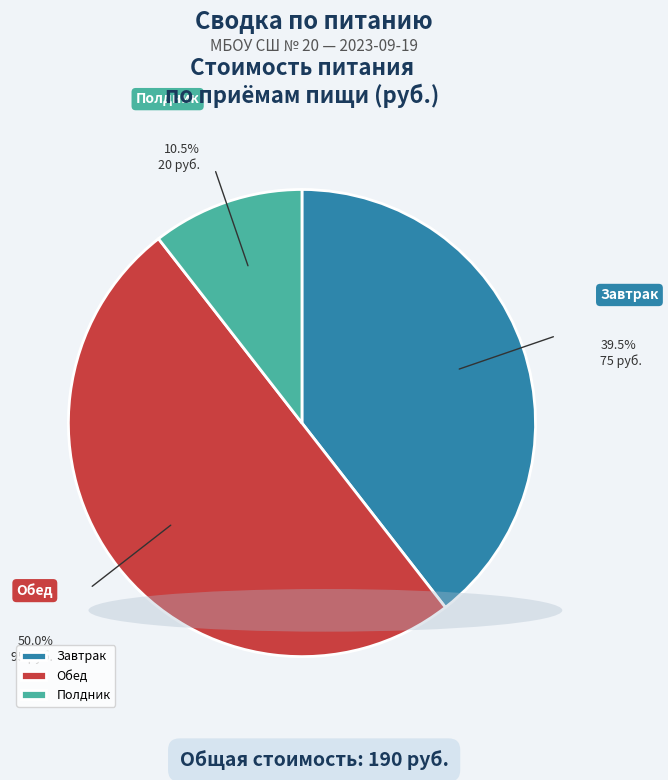

Rank the categories by value from lowest to highest.

Полдник, Завтрак, Обед